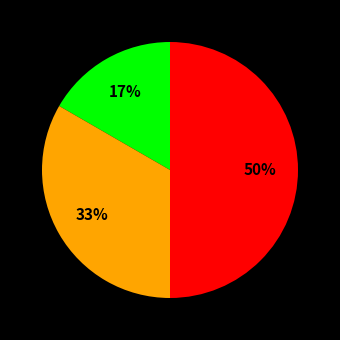

To the nearest percent, what is the difference between the largest and smallest slice percentages?

33%